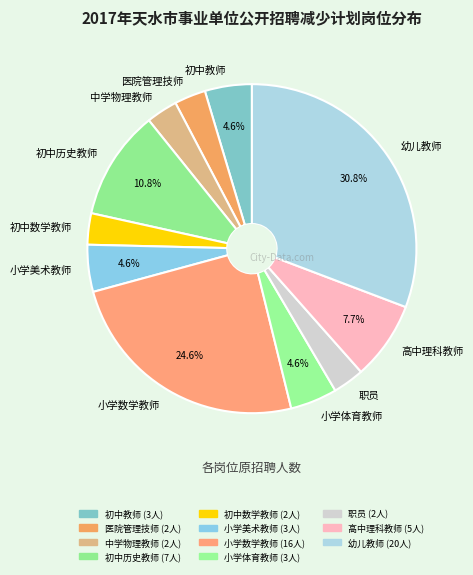

Does 幼儿教师 account for over 50% of the chart?

No